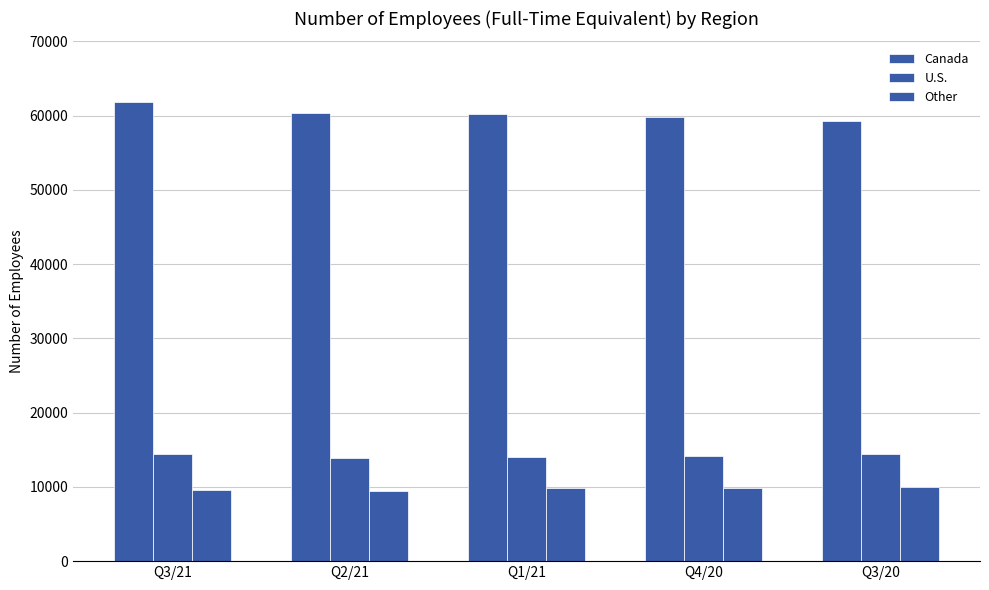

What is the spread (max minus min) of values at Q2/21?

50829